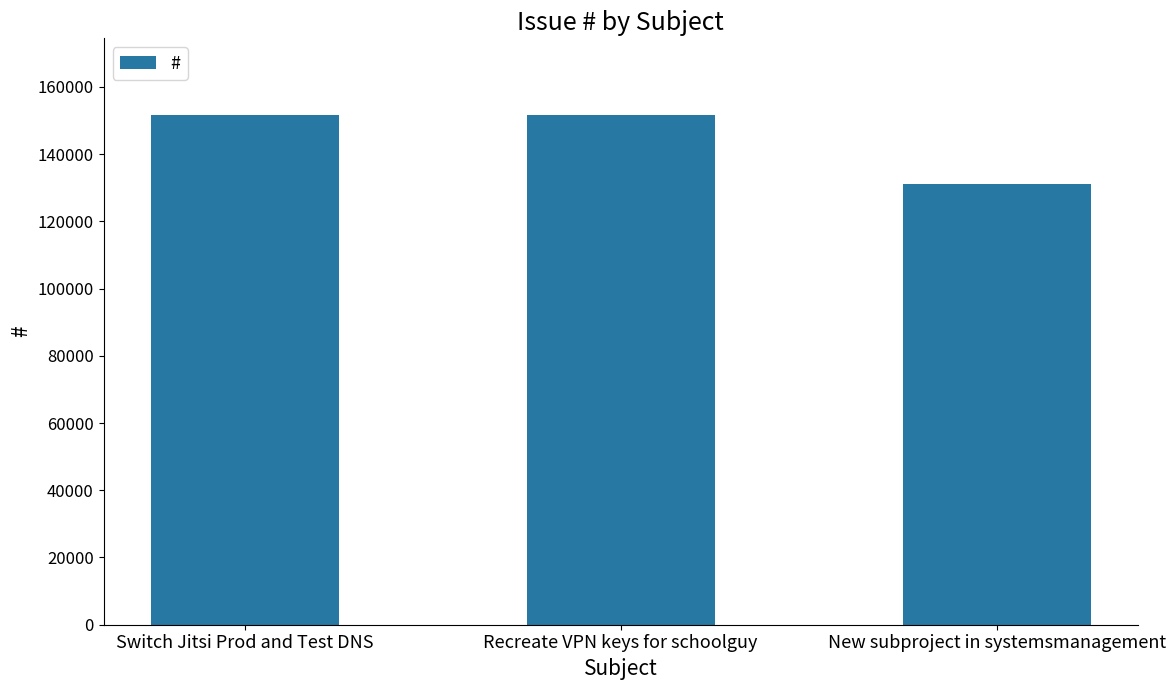

The value at New subproject in systemsmanagement is 38015. True or false?

False